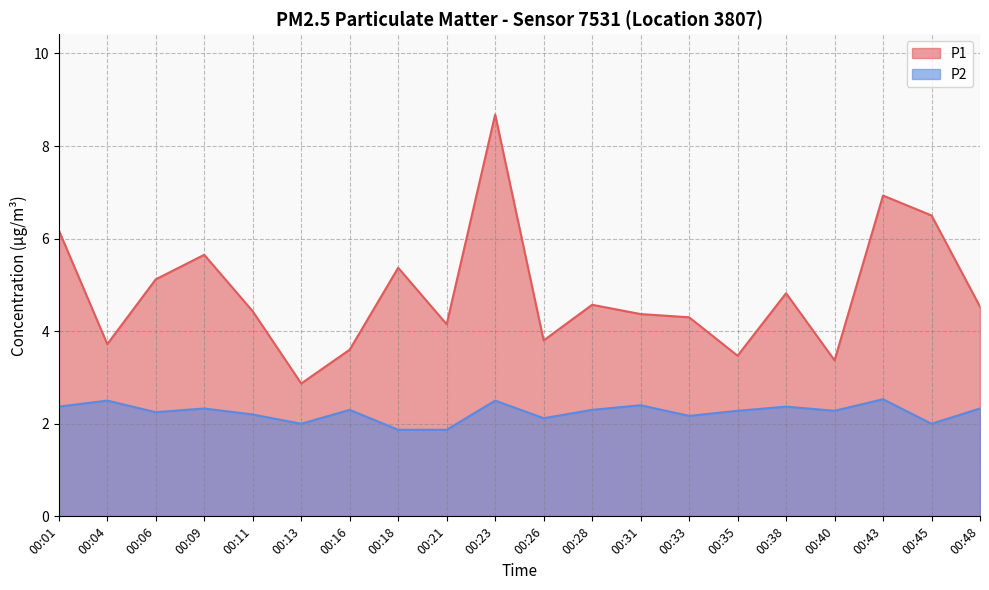

Between 00:43 and 00:38, which is larger?

00:43